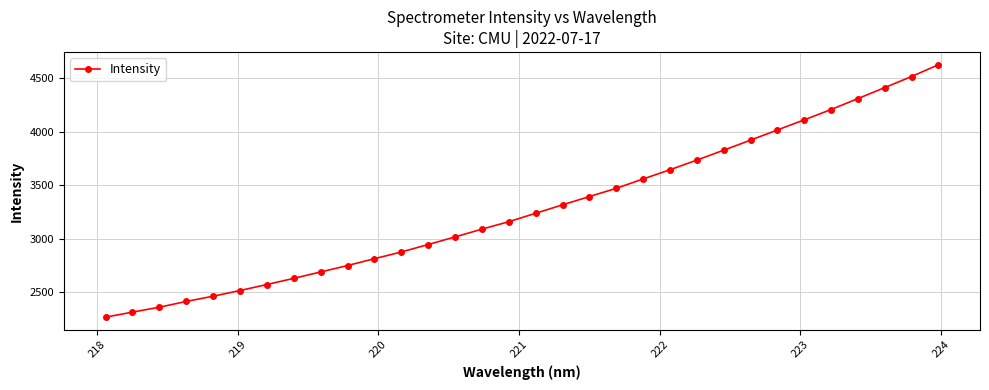

What is the difference between the second highest and minimum values?

2250.1